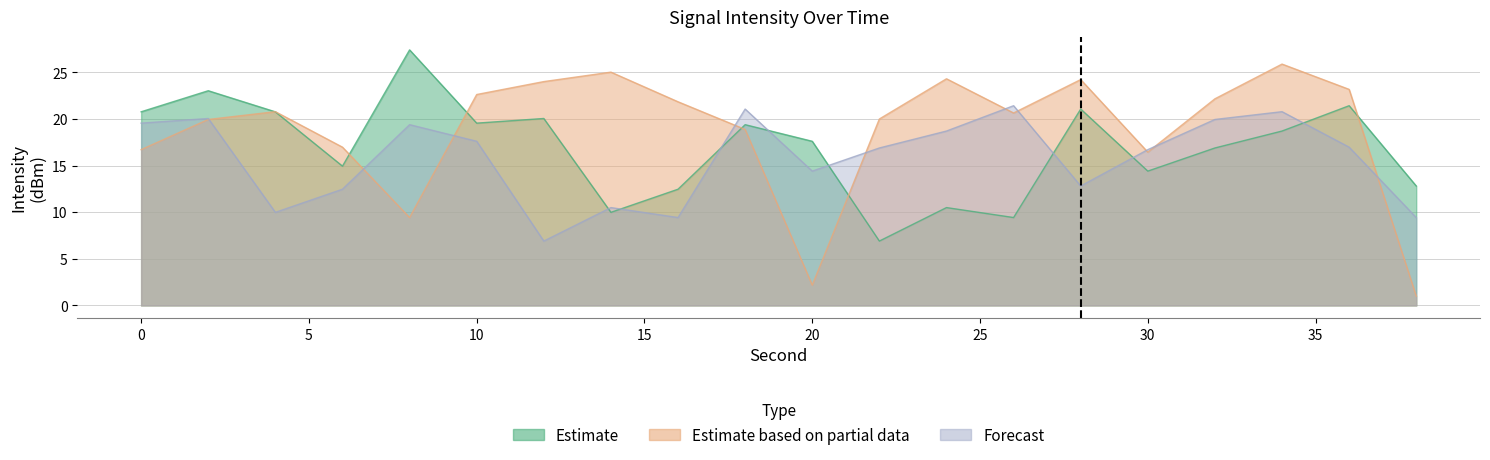

What is the value of the Estimate based on partial data point at the 13th from the left?

24.3